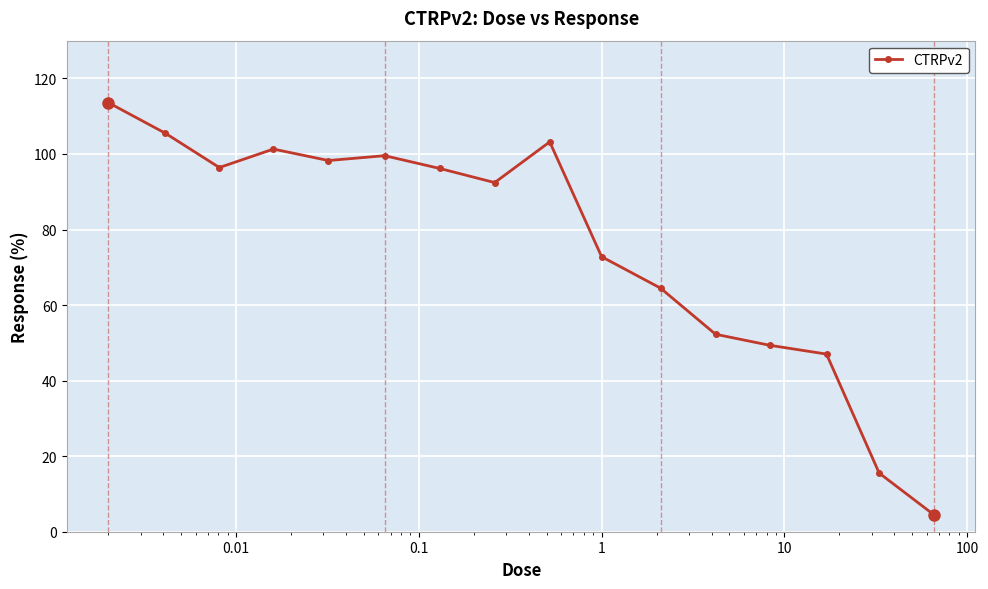

Does the chart have visible grid lines?

Yes